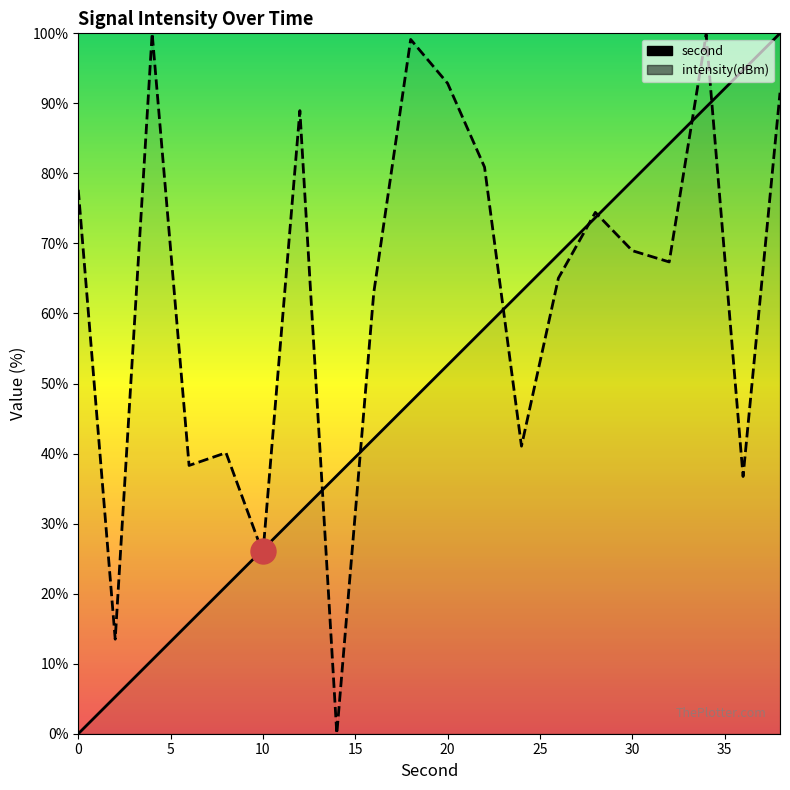

What is the value of the second point at the 17th from the left?

84.2